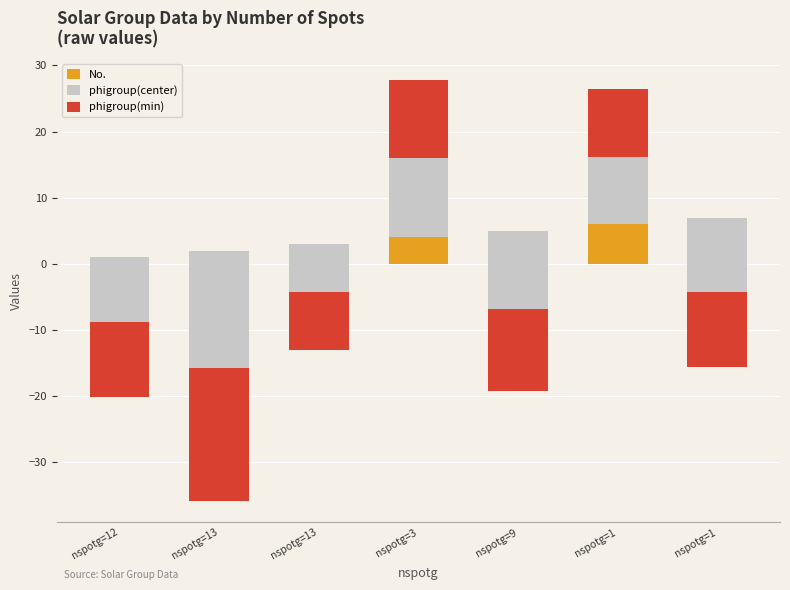

What is the value of the phigroup(center) bar at the 6th from the left?

10.2